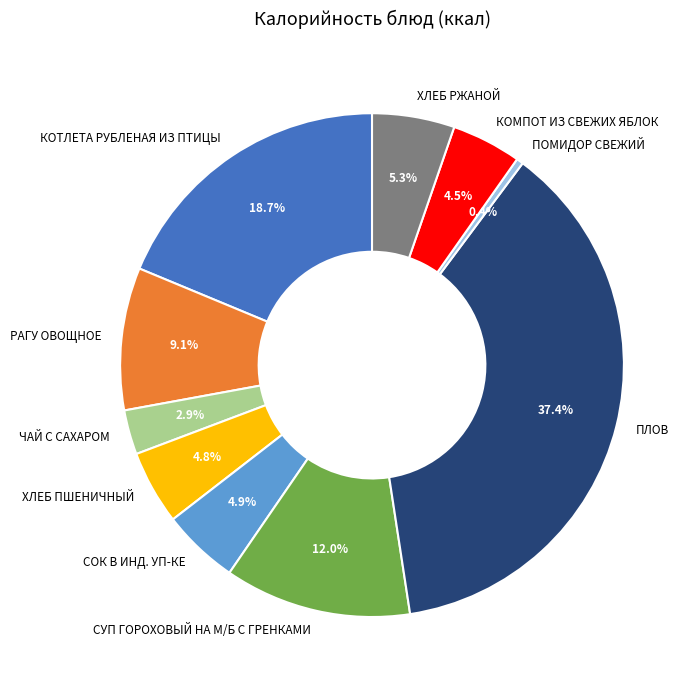

Which slice is the largest?

ПЛОВ